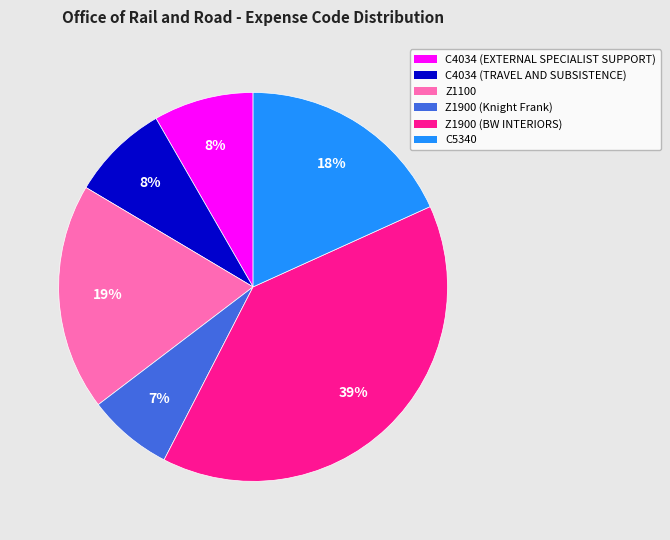

Is the sum of Z1100 and C4034 (EXTERNAL SPECIALIST SUPPORT) greater than half?

No